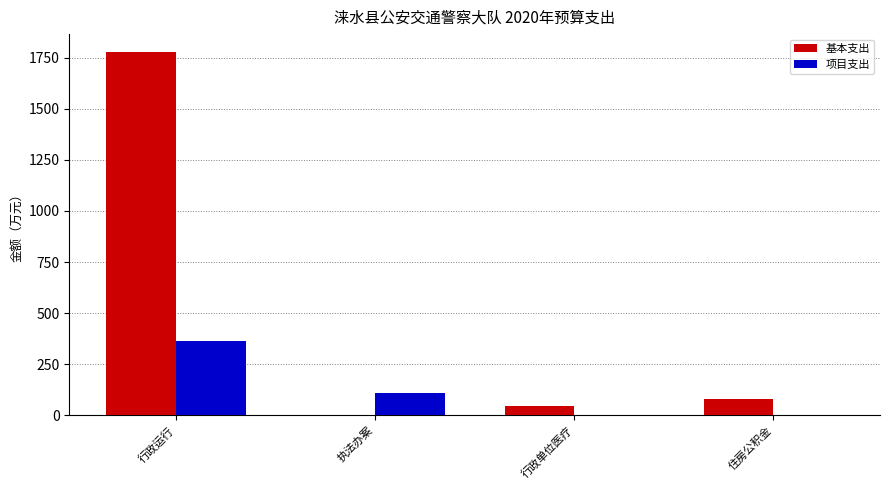

The 基本支出 series shows 1776.2 at 行政运行. True or false?

True